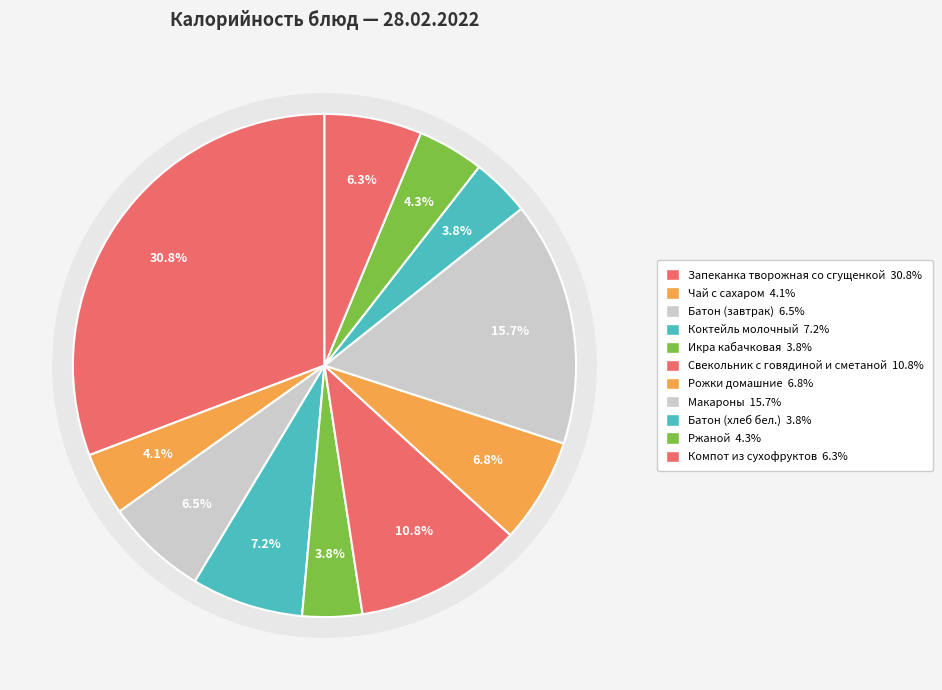

To the nearest percent, what portion does Рожки домашние represent?

7%